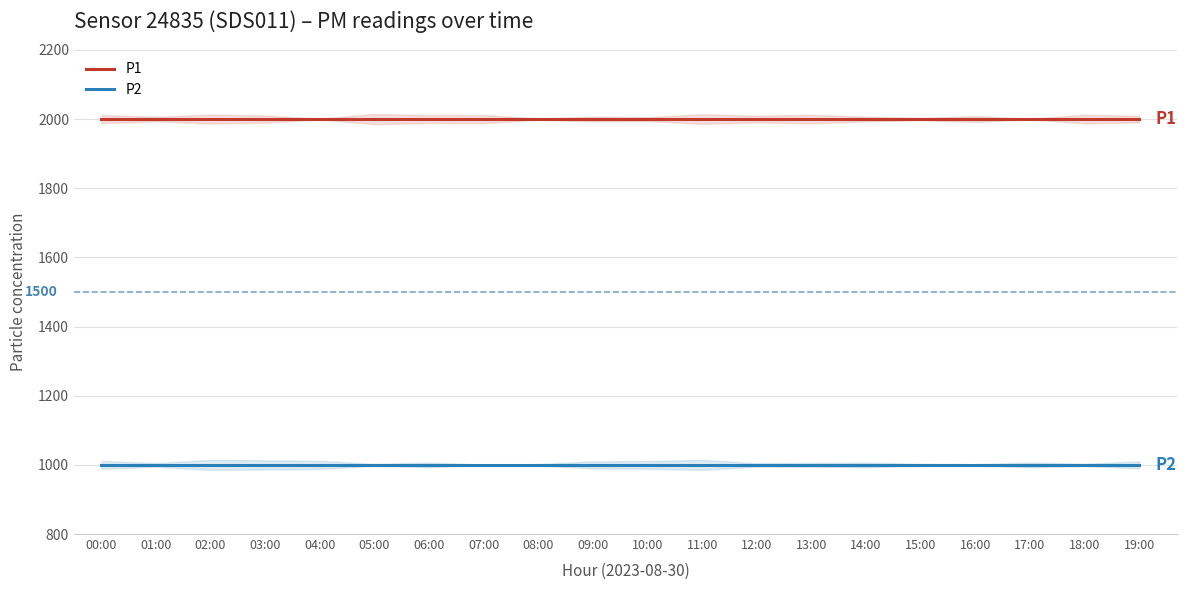

Is it true that P2 equals 225.3 at 05:00?

False